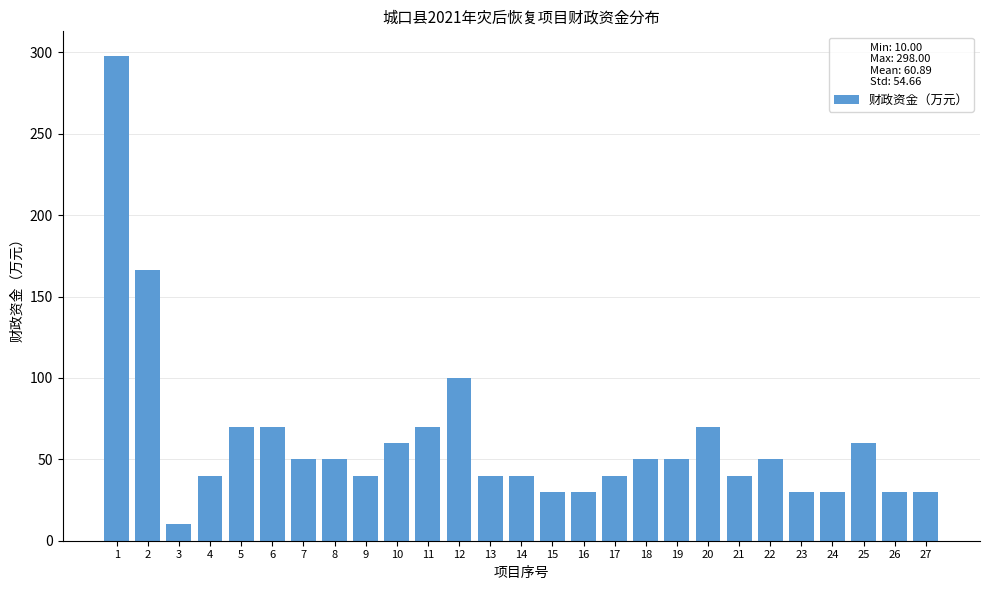

Reading left to right, what are all the values shown in this chart?

298	166	10	40	70	70	50	50	40	60	70	100	40	40	30	30	40	50	50	70	40	50	30	30	60	30	30